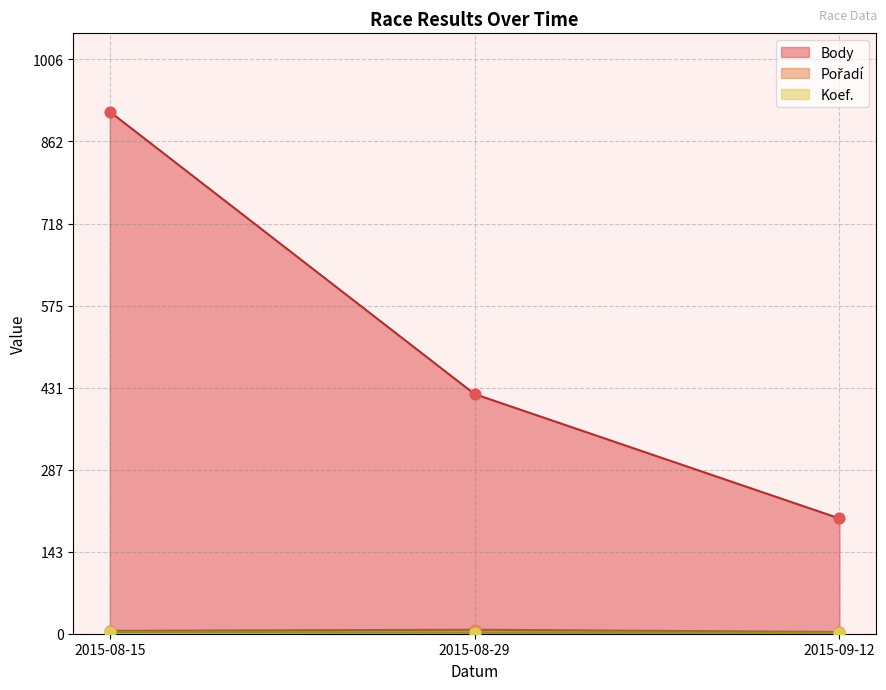

Which series reaches the minimum Y coordinate?

Koef.